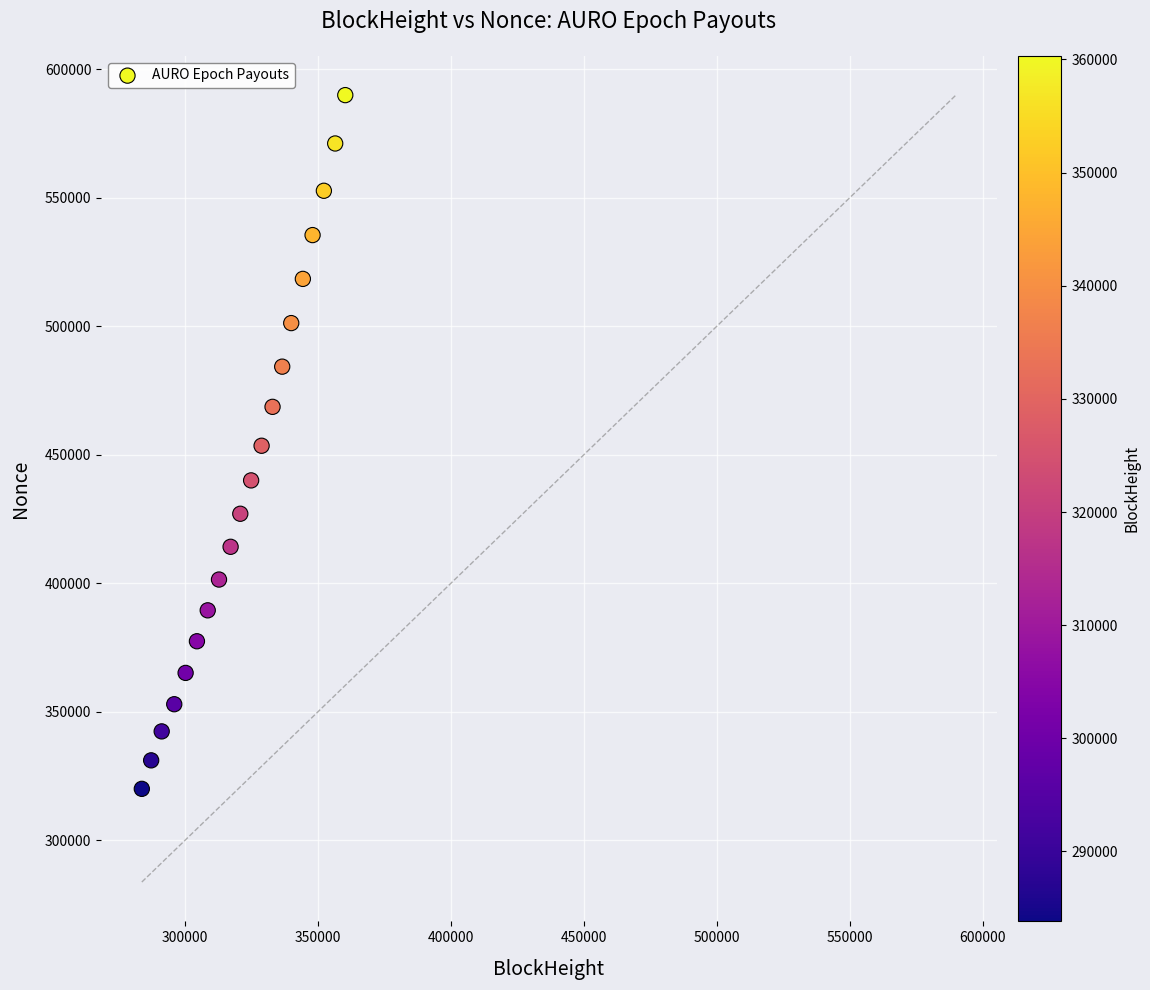

What is the range of X values (max minus min)?

76507